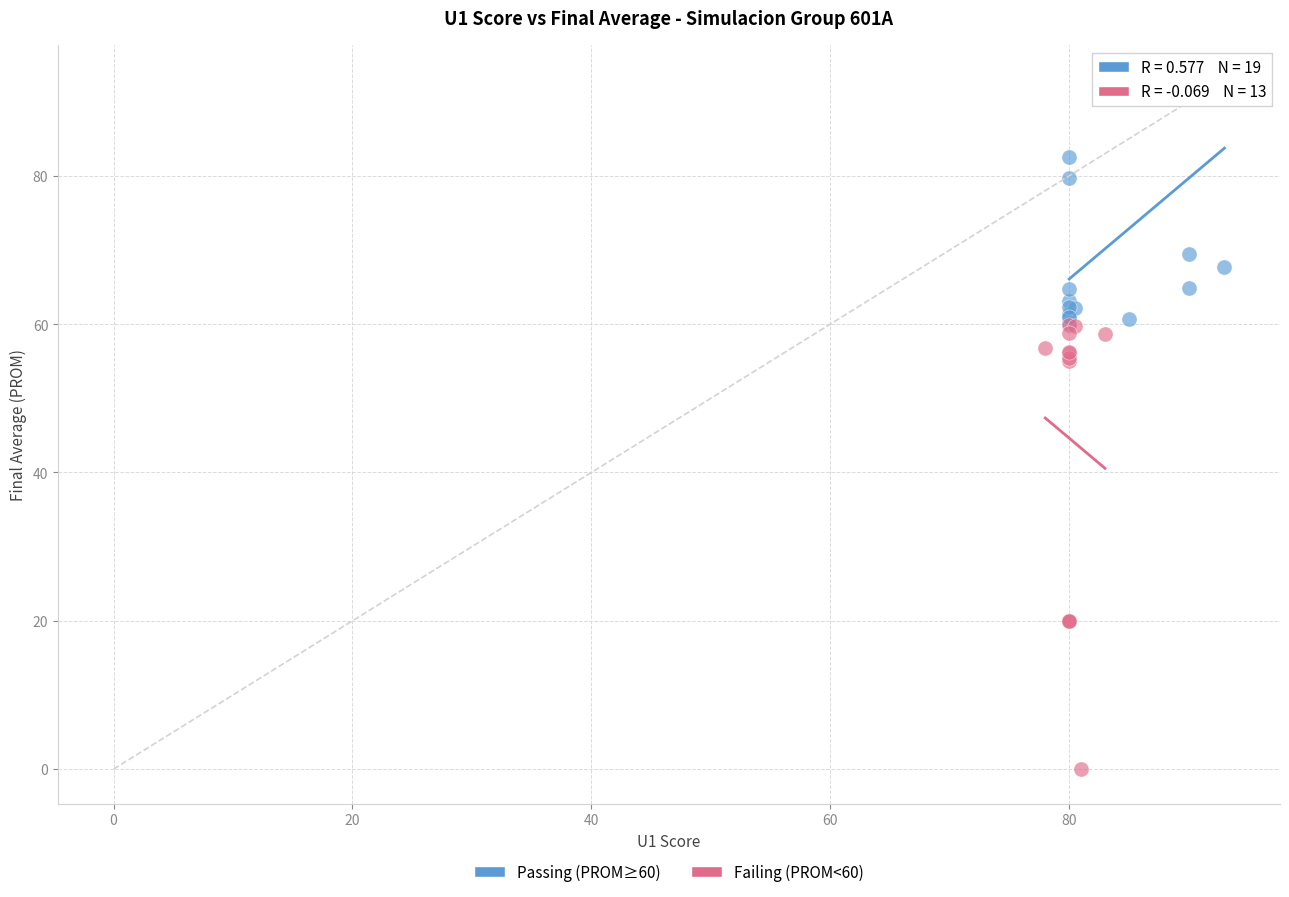

Which series reaches the maximum Y coordinate?

Passing (PROM≥60)